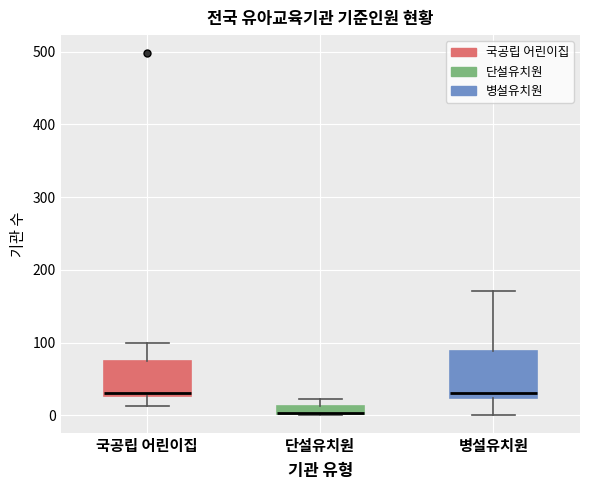

Where is the lower edge of the box for 국공립 어린이집 on the y-axis? The values are not printed on the chart, so give them approximately, as read against the axis.

30